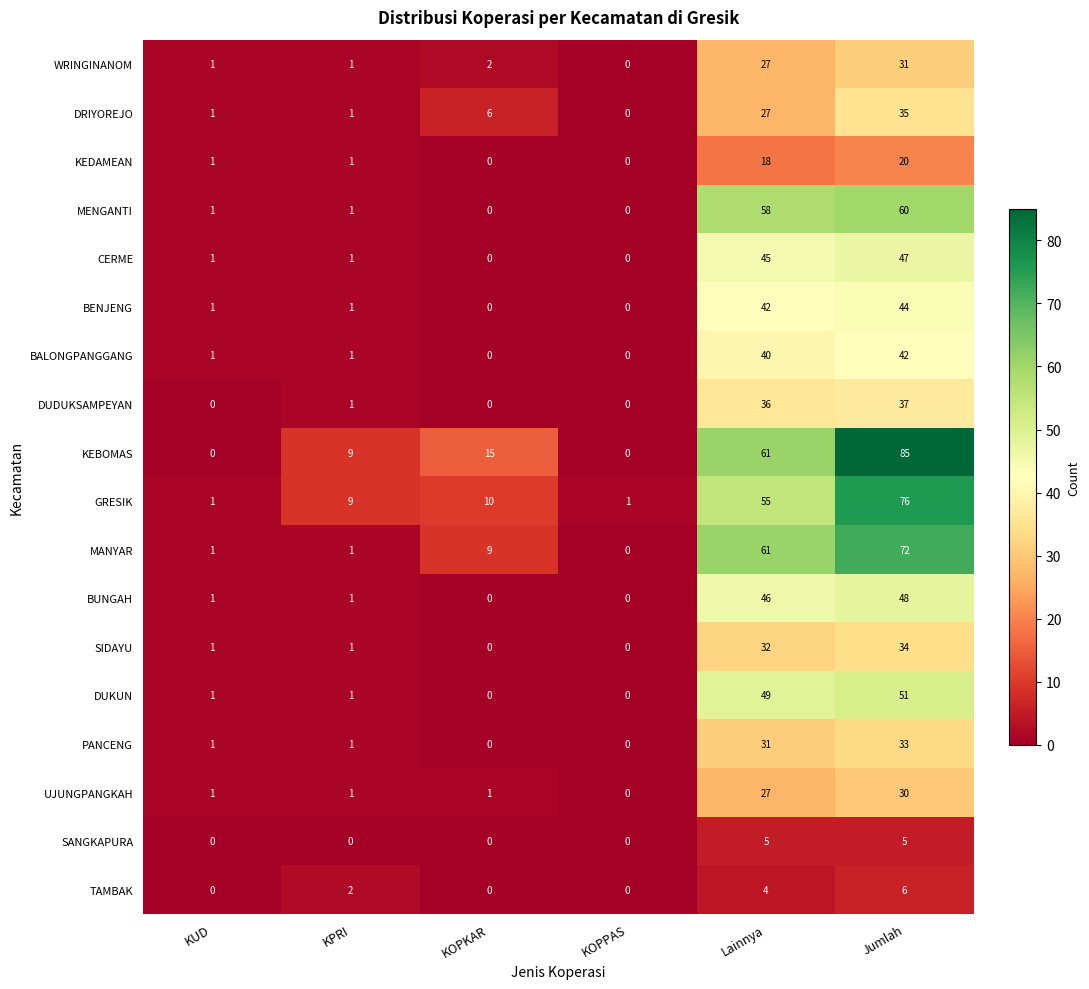

The DRIYOREJO series shows 21 at KOPPAS. True or false?

False